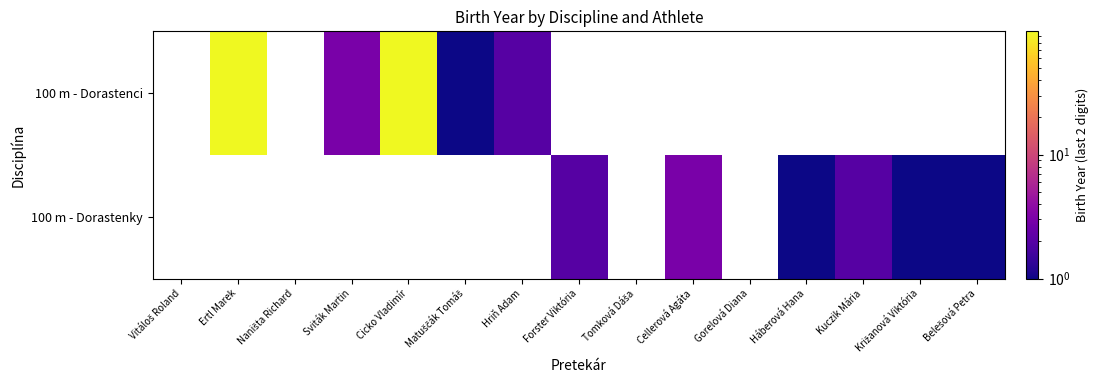

The 100 m - Dorastenky series shows 1.0 at Križanová Viktória. True or false?

True